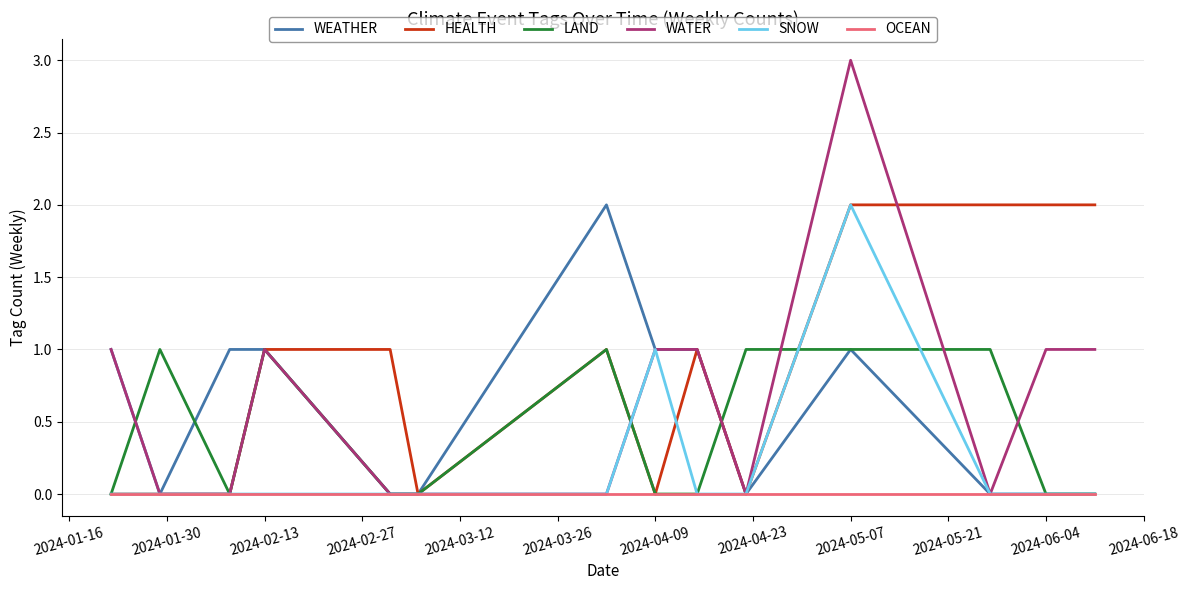

What is the highest value of the WATER series?

3